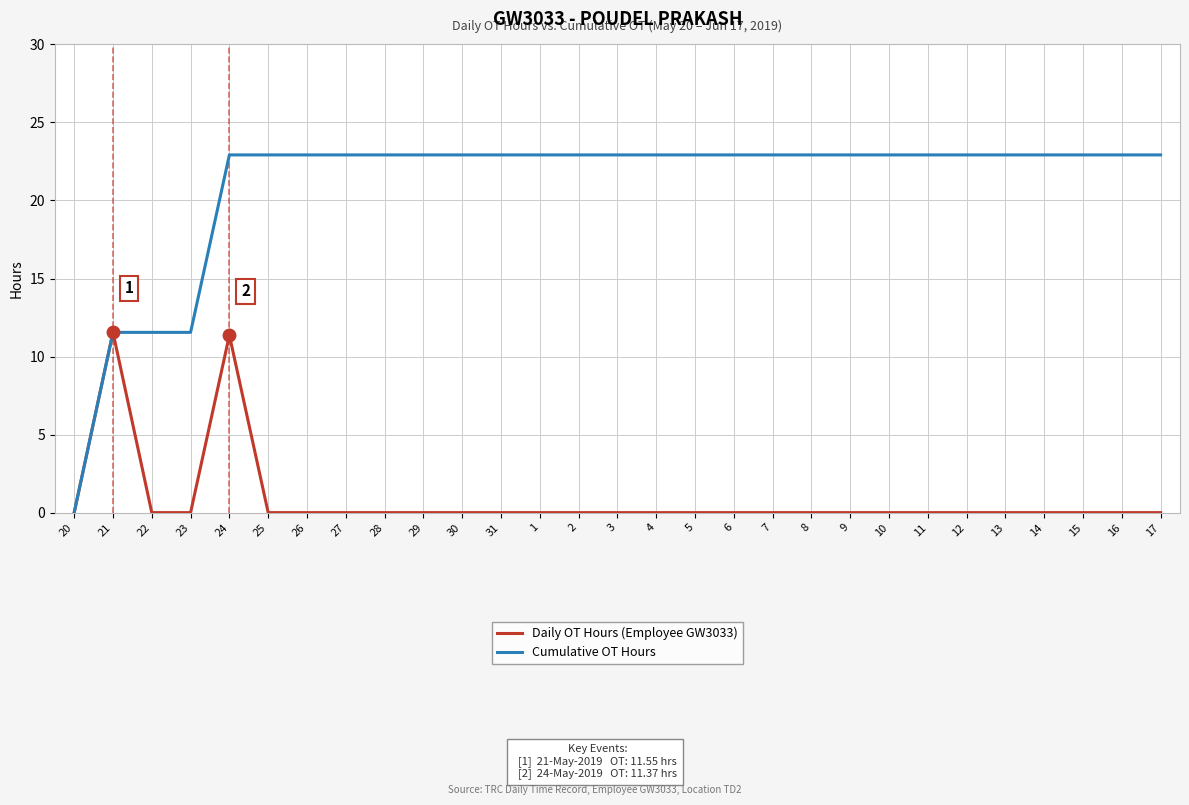

The value of Daily OT Hours (Employee GW3033) at 15 is 0.0. True or false?

True